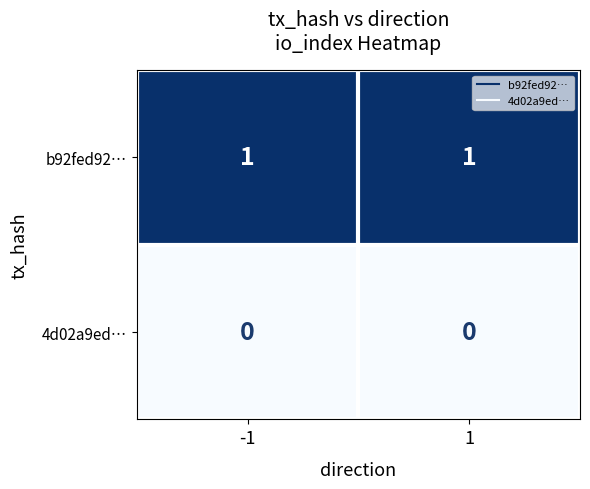

At 1, list the series in order from largest to smallest.

b92fed92…, 4d02a9ed…